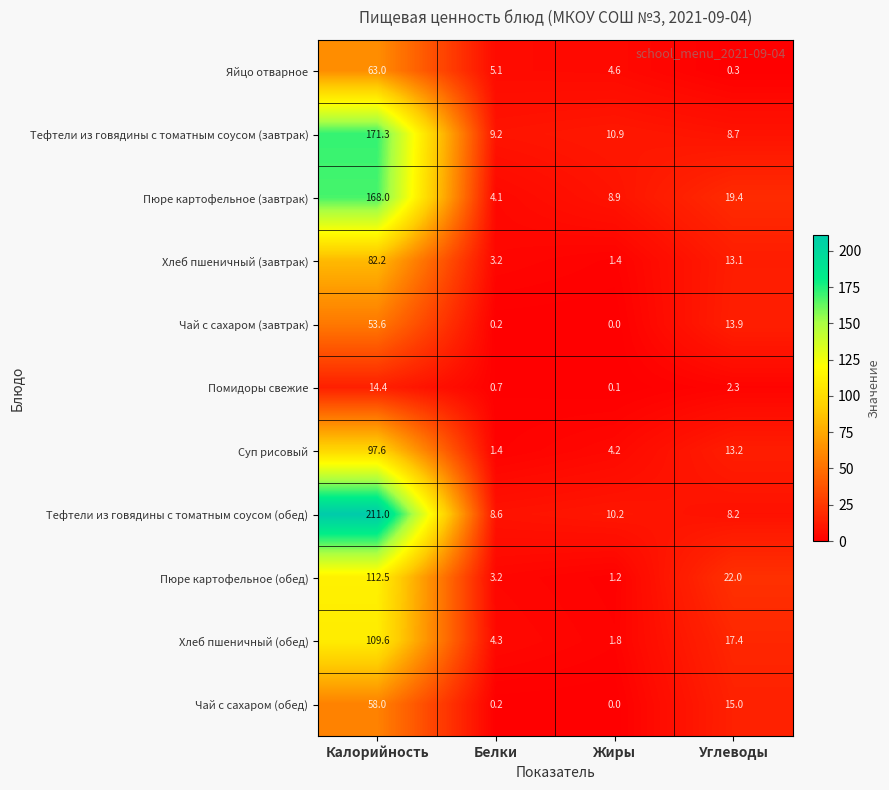

Rank the series by their maximum value, from lowest to highest.

Помидоры свежие, Чай с сахаром (завтрак), Чай с сахаром (обед), Яйцо отварное, Хлеб пшеничный (завтрак), Суп рисовый, Хлеб пшеничный (обед), Пюре картофельное (обед), Пюре картофельное (завтрак), Тефтели из говядины с томатным соусом (завтрак), Тефтели из говядины с томатным соусом (обед)